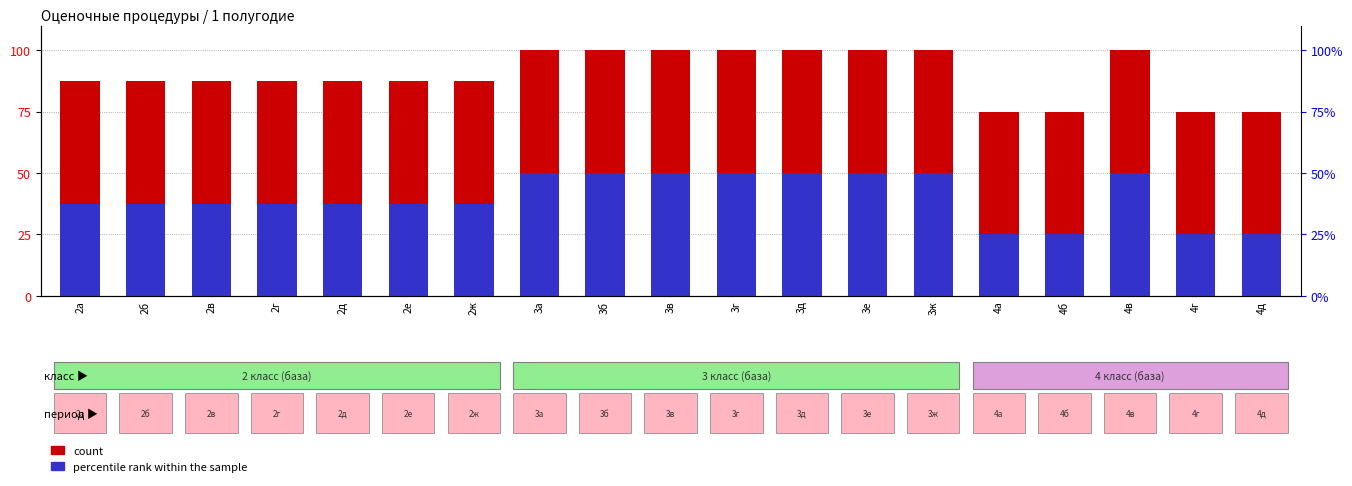

What is the lowest value of the count series?

75.0